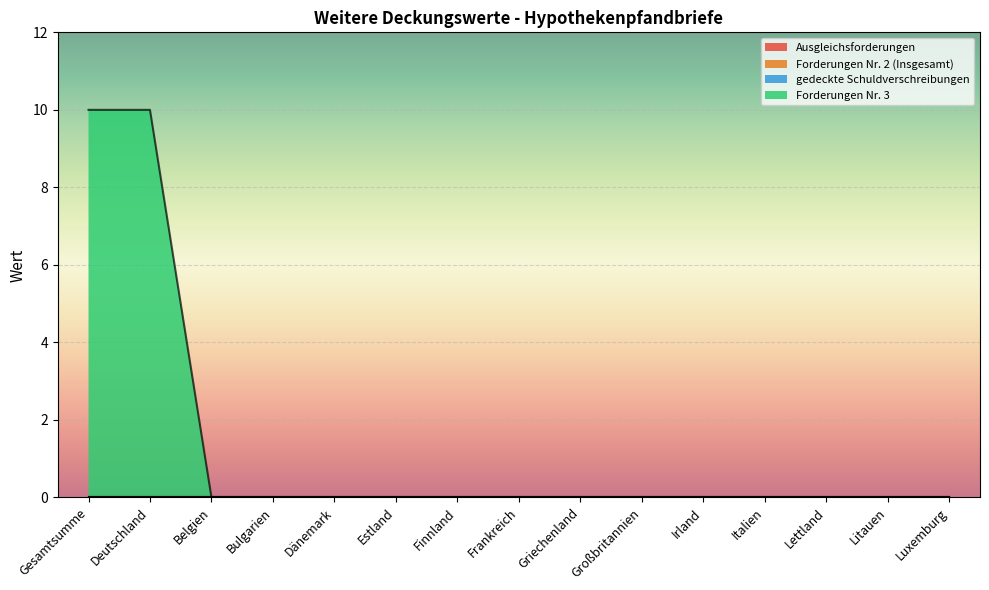

True or false: Forderungen Nr. 2 (Insgesamt) and Forderungen Nr. 3 cross at least once.

False